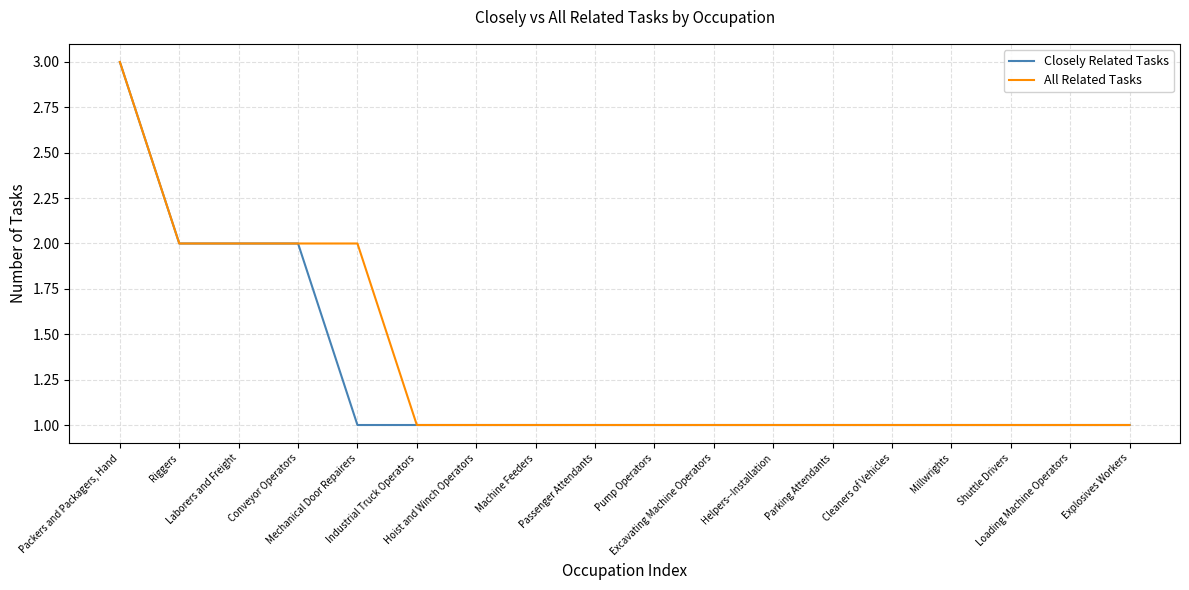

What is the maximum value shown in the chart?

3